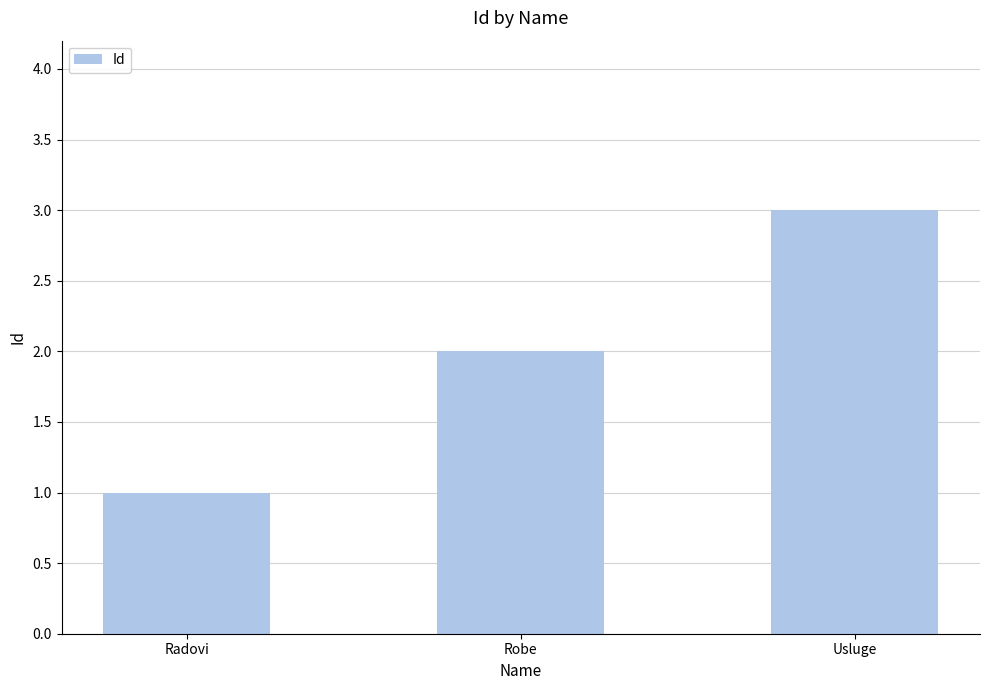

How many data points does each series have?

3